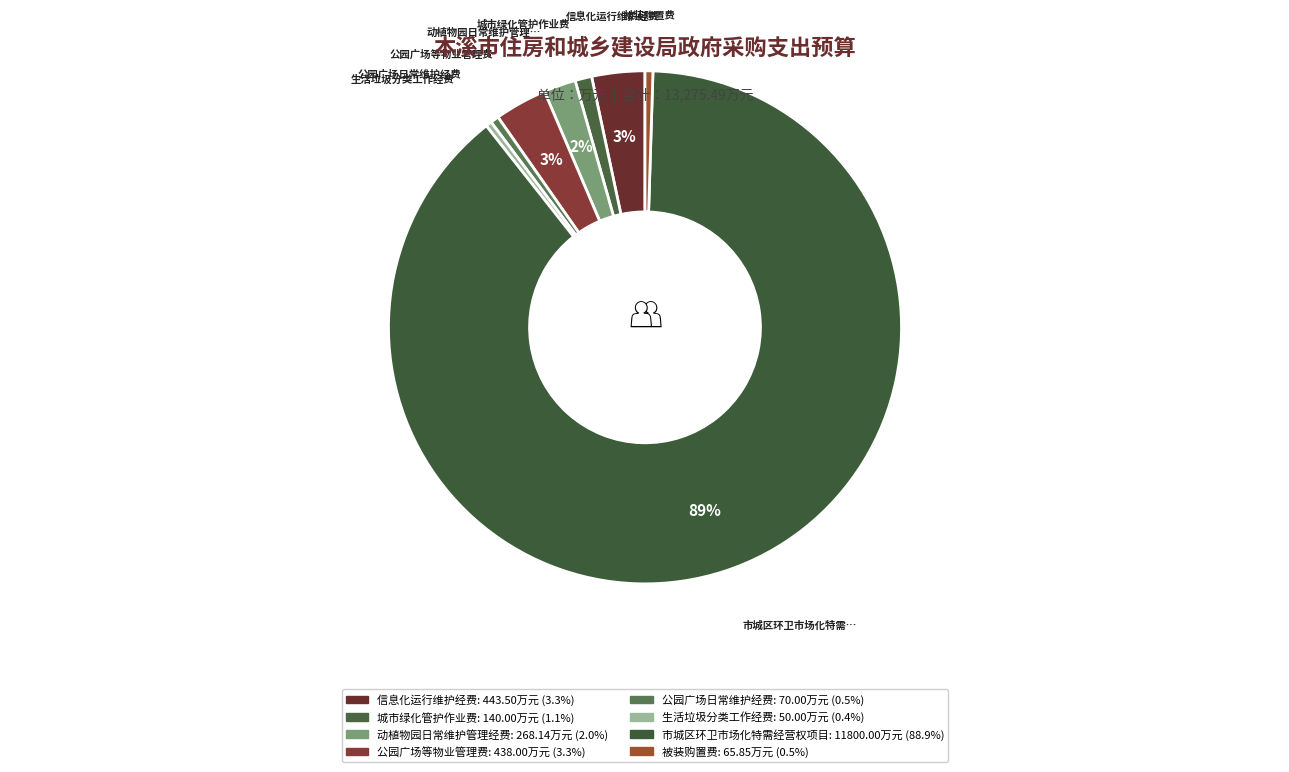

Count the number of slices in the pie.

8